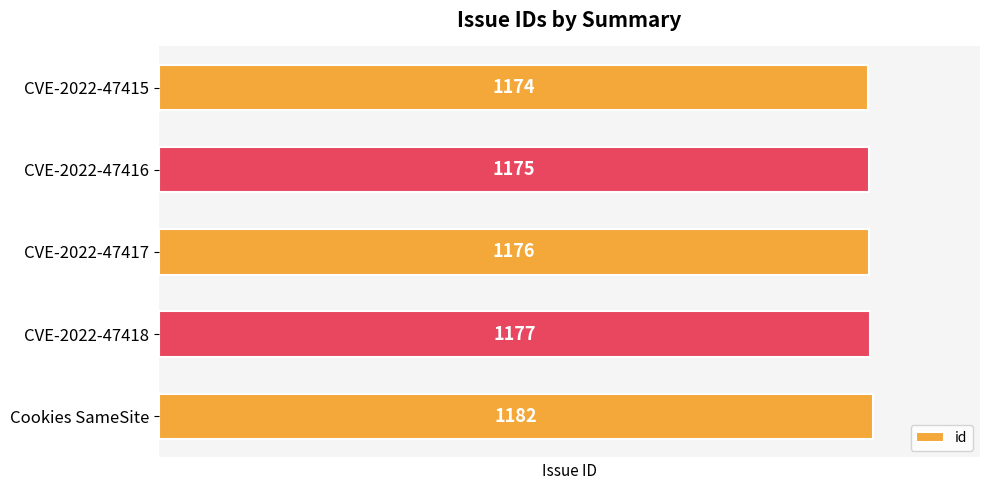

What is the change in value from CVE-2022-47416 to CVE-2022-47418?

+2